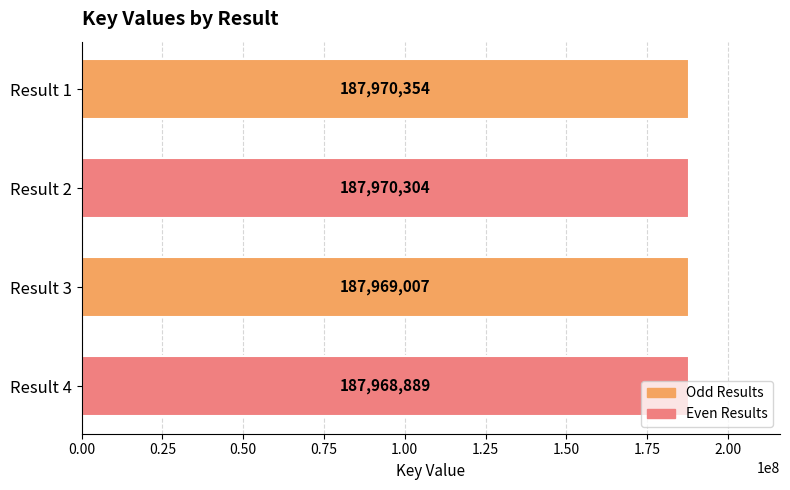

How many data points are less than 187970304?

2